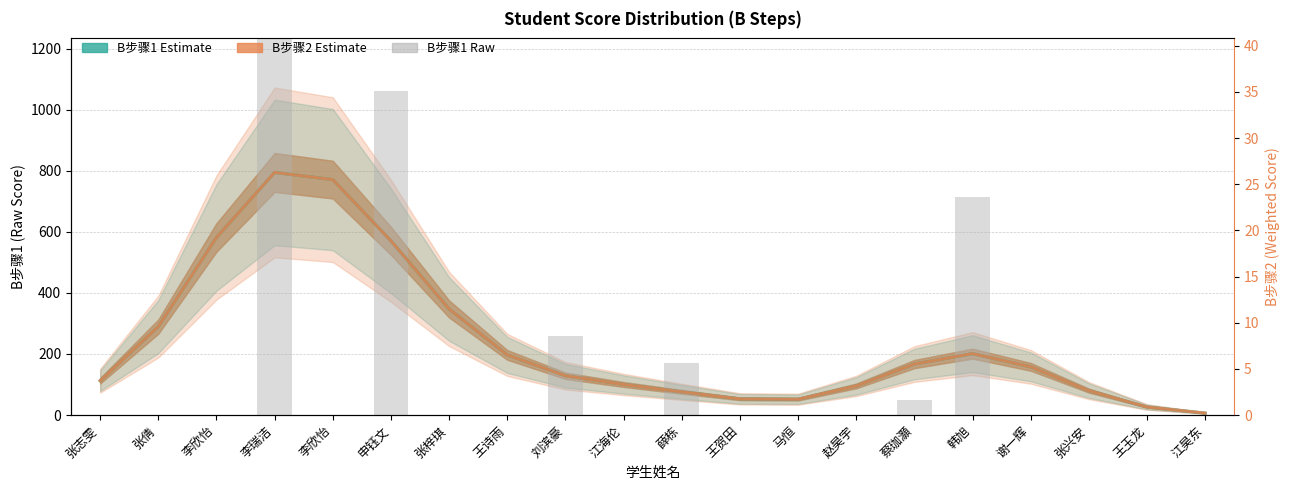

What is the label of the 15th bar from the right?

申钰文